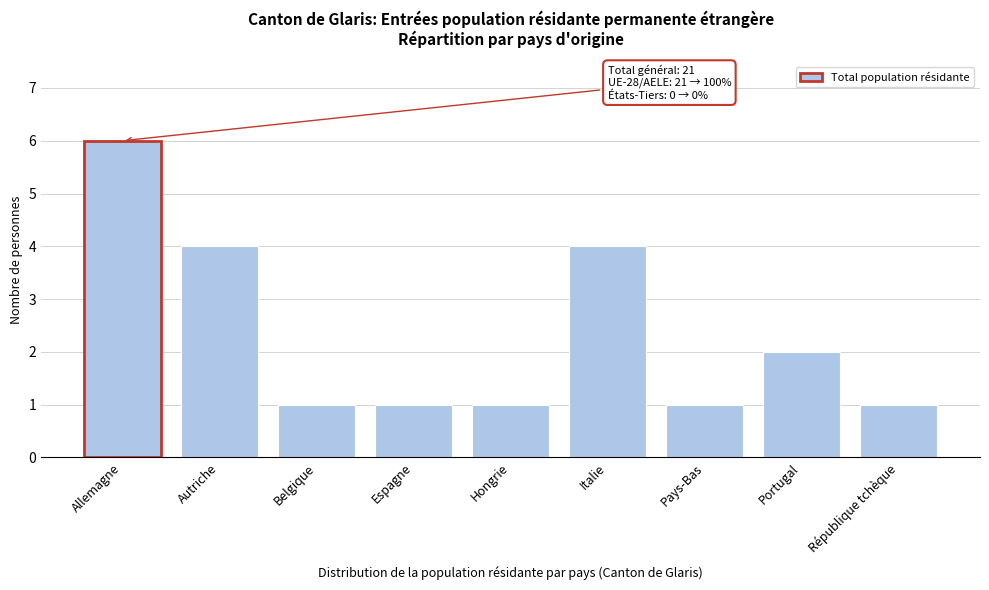

Reading left to right, list all the values displayed in this chart.

6	4	1	1	1	4	1	2	1